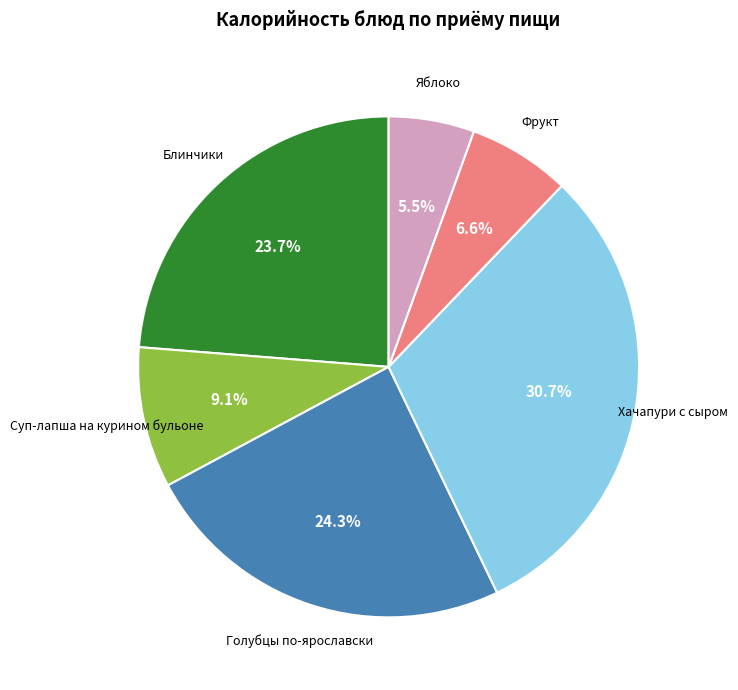

Is there any slice that represents more than half of the pie?

No